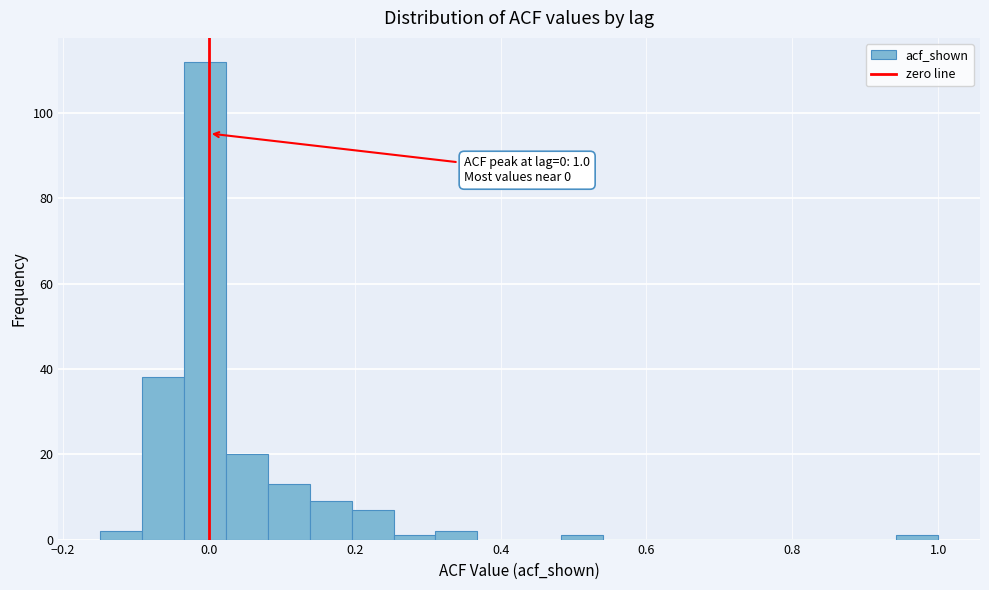

Read against the x-axis, roughly where is the centre of the tallest bar?

0.00